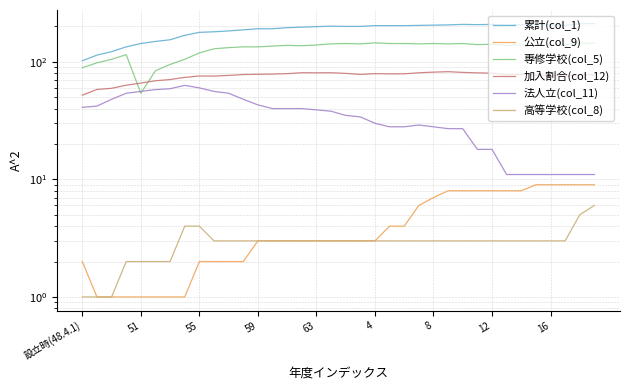

Which has a higher value, 59 or 63?

63